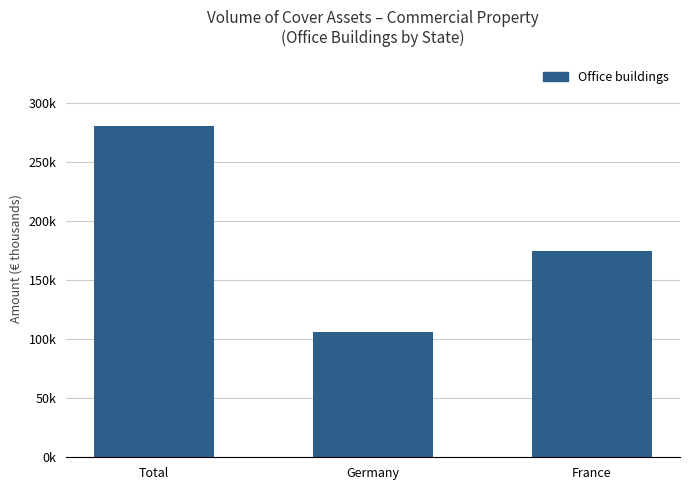

What is the label of the 3rd bar from the left?

France